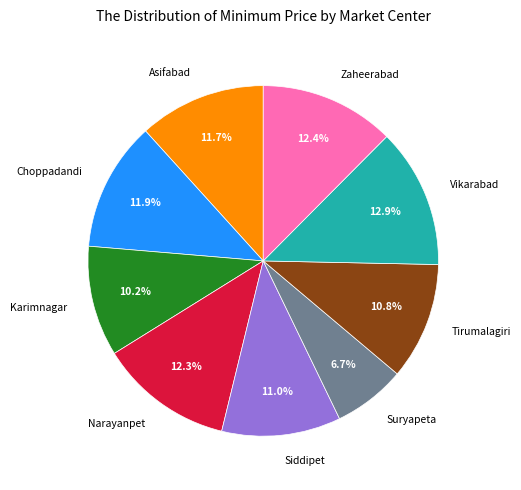

What percentage is the Tirumalagiri slice, to the nearest percent?

11%